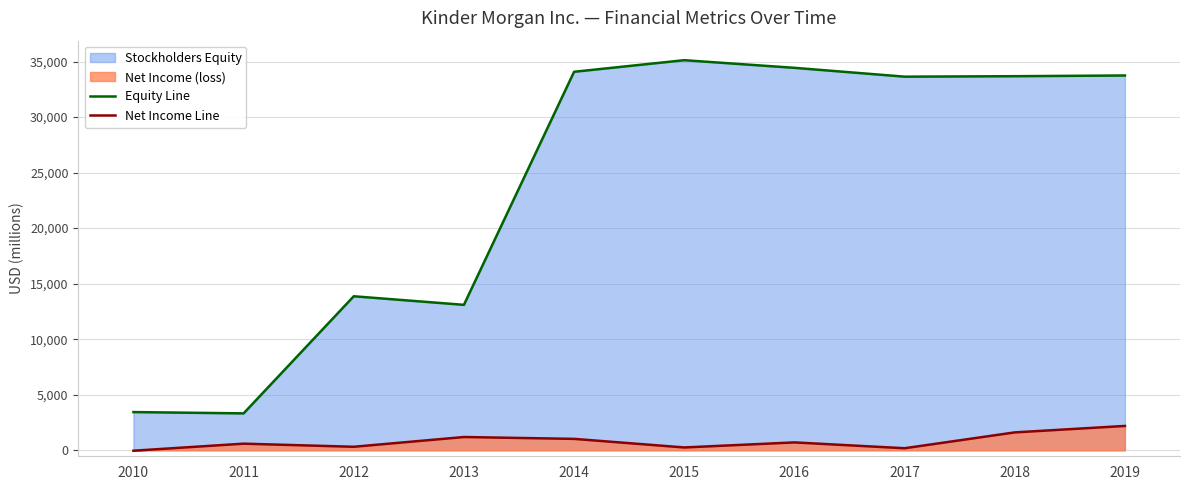

Is it true that Equity Line equals 20738 at 2012?

False